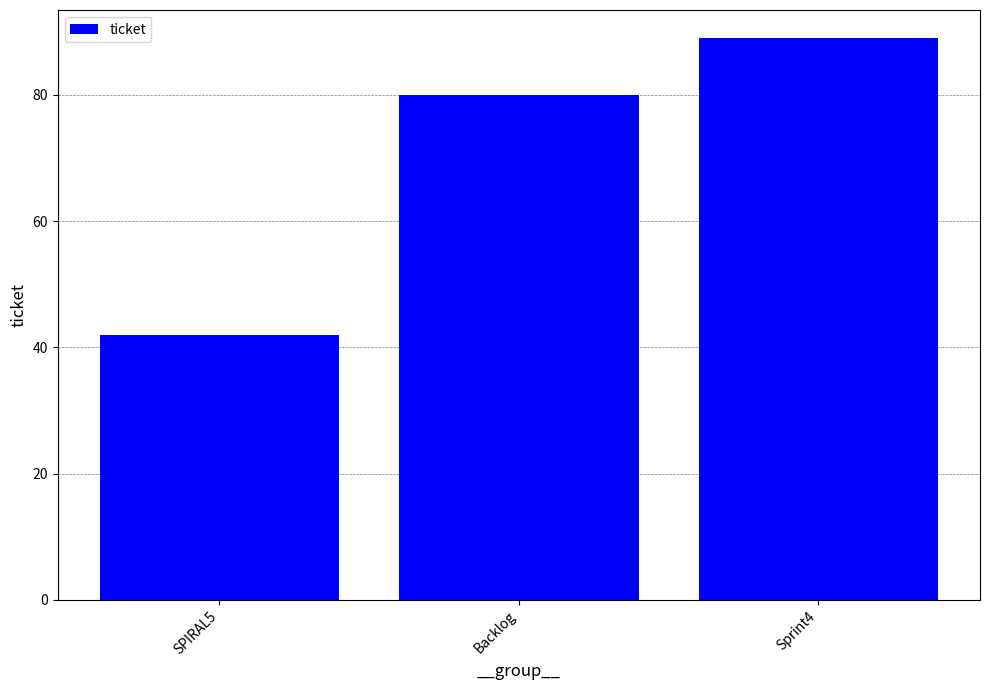

Between Backlog and SPIRAL5, which is larger?

Backlog